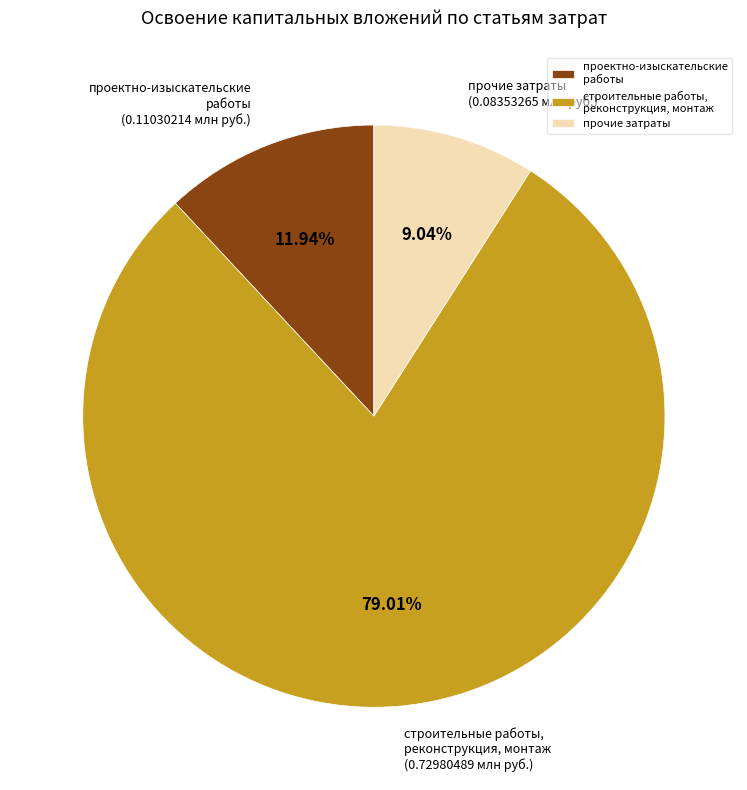

Does строительные работы, реконструкция, монтаж represent more than half of the total?

Yes